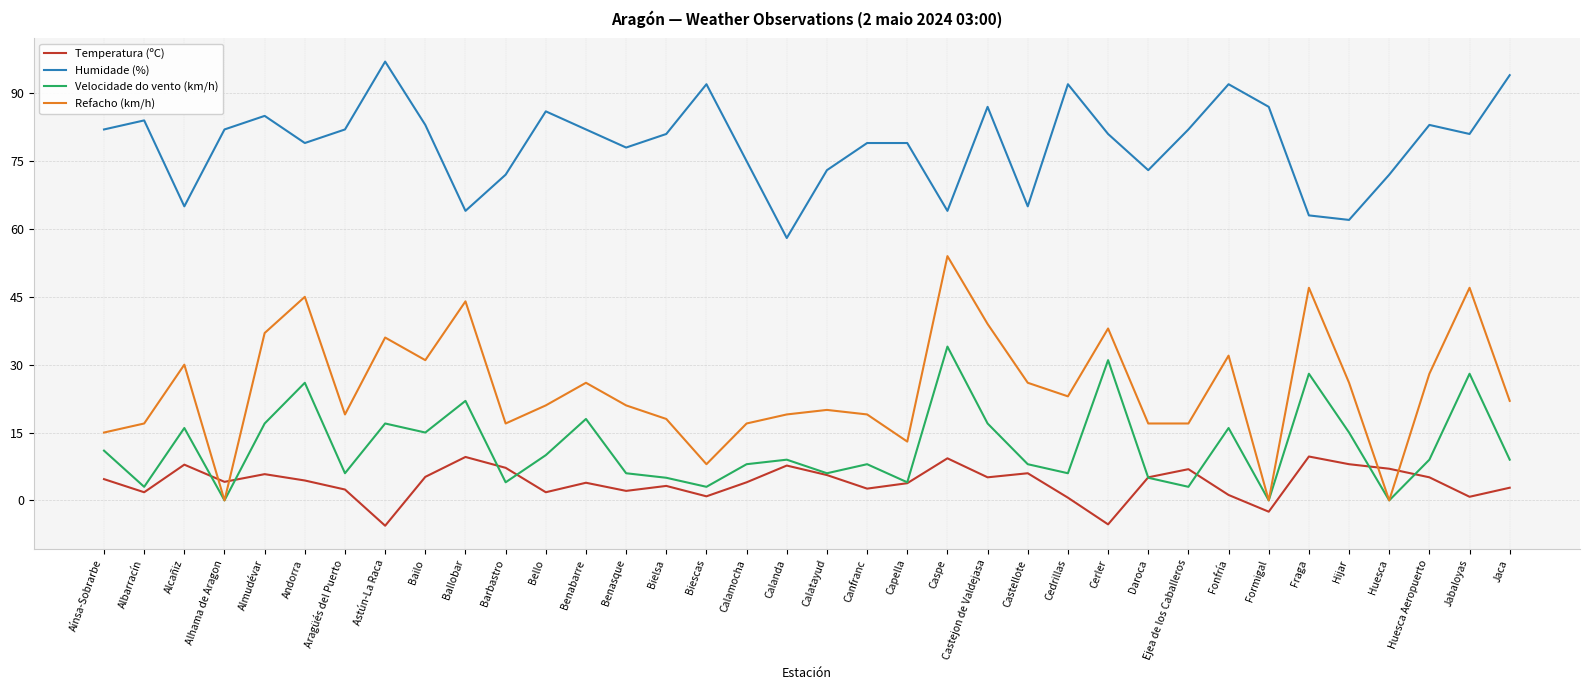

True or false: Humidade (%) and Temperatura (ºC) cross at least once.

False